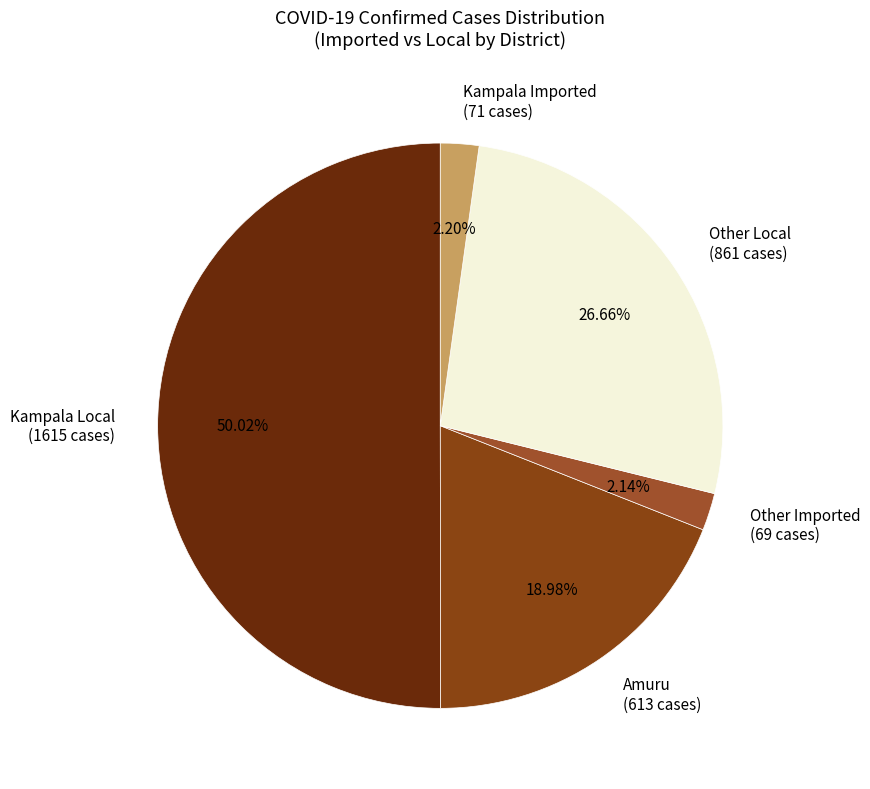

Which slice represents more than half of the pie?

Kampala Local (1615 cases)